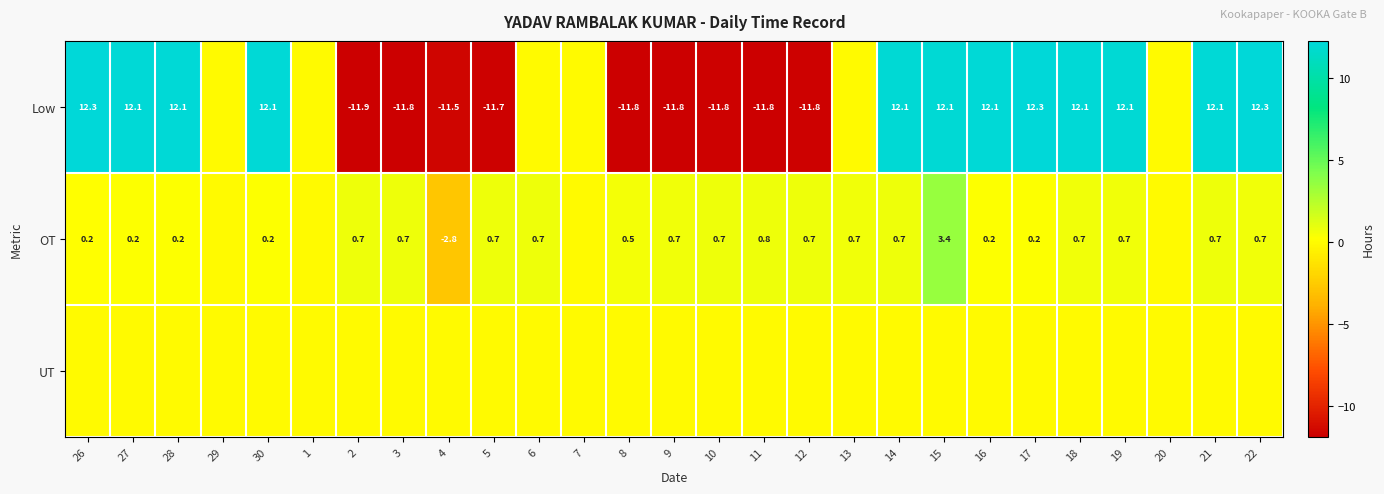

True or false: OT has a value of 0.2 at 17.

True